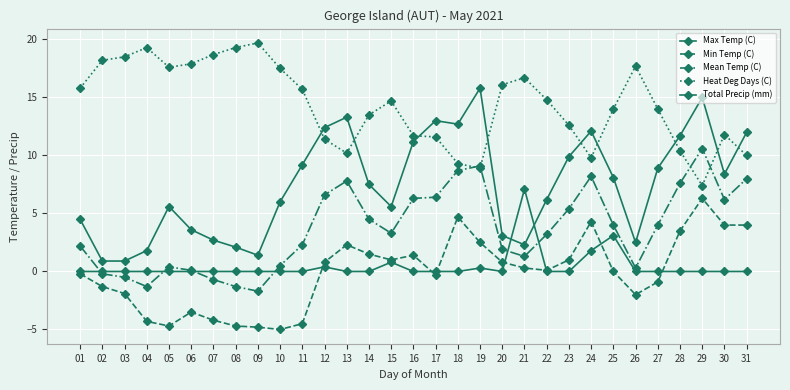

Between 01 and 20, which series saw the biggest shift?

Max Temp (C)